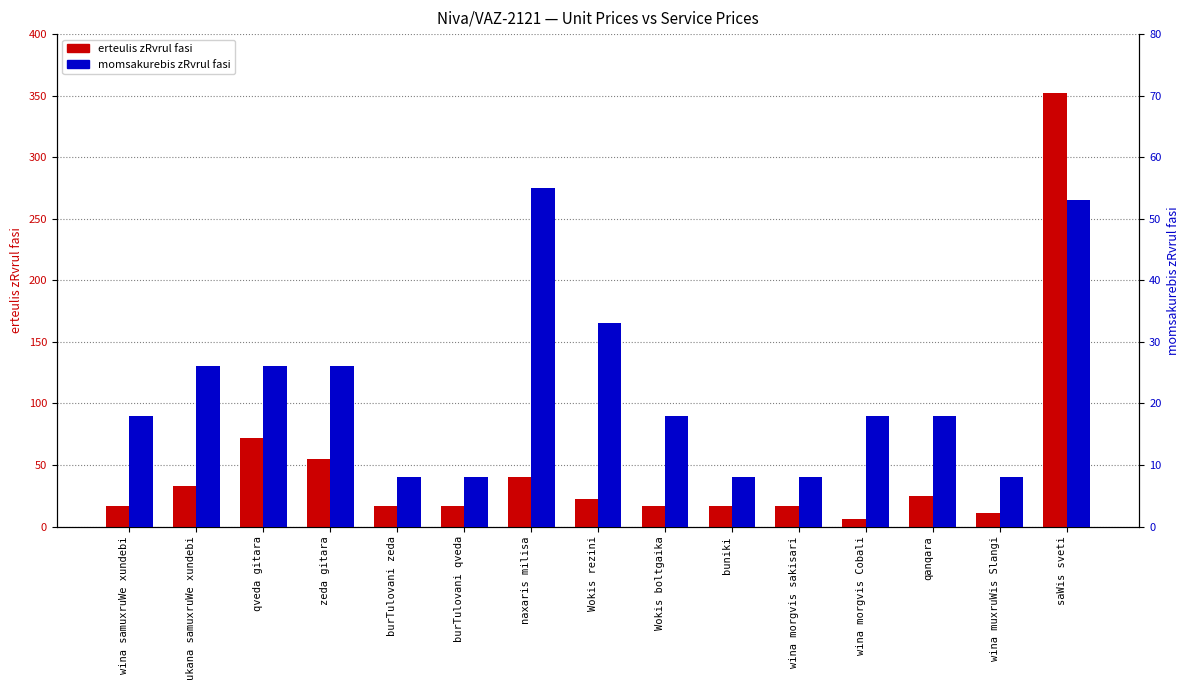

What is the value of the erteulis zRvrul fasi bar at the 12th from the left?

6